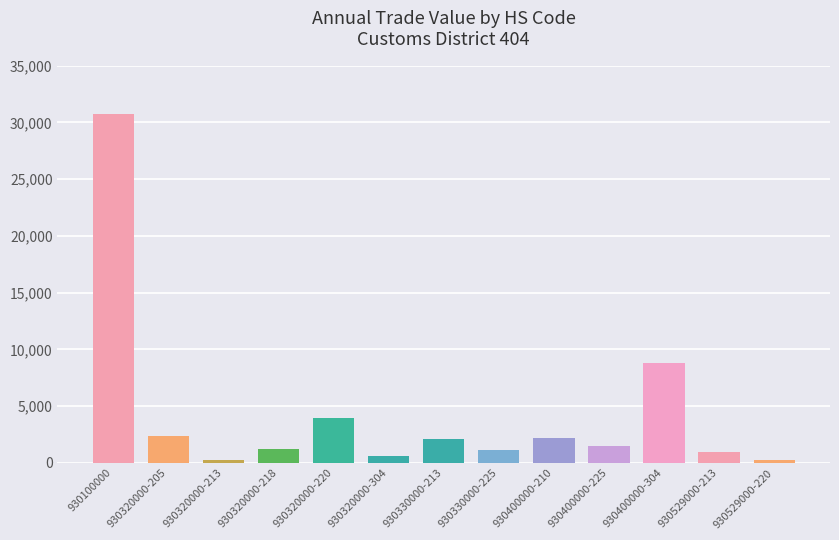

Is it true that the value at 930100000 is 30757?

True